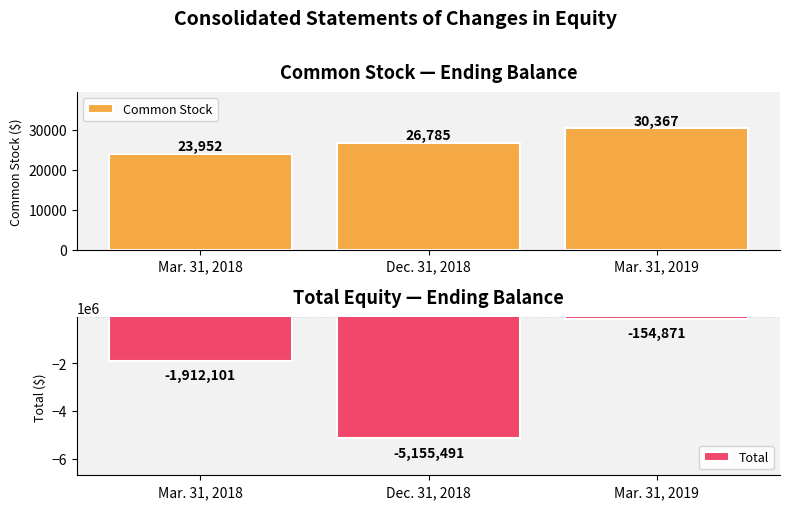

Reading left to right, what are all the values shown in this chart?

Common Stock: Mar. 31, 2018=23952	Dec. 31, 2018=26785	Mar. 31, 2019=30367
Total: Mar. 31, 2018=-1912101	Dec. 31, 2018=-5155491	Mar. 31, 2019=-154871